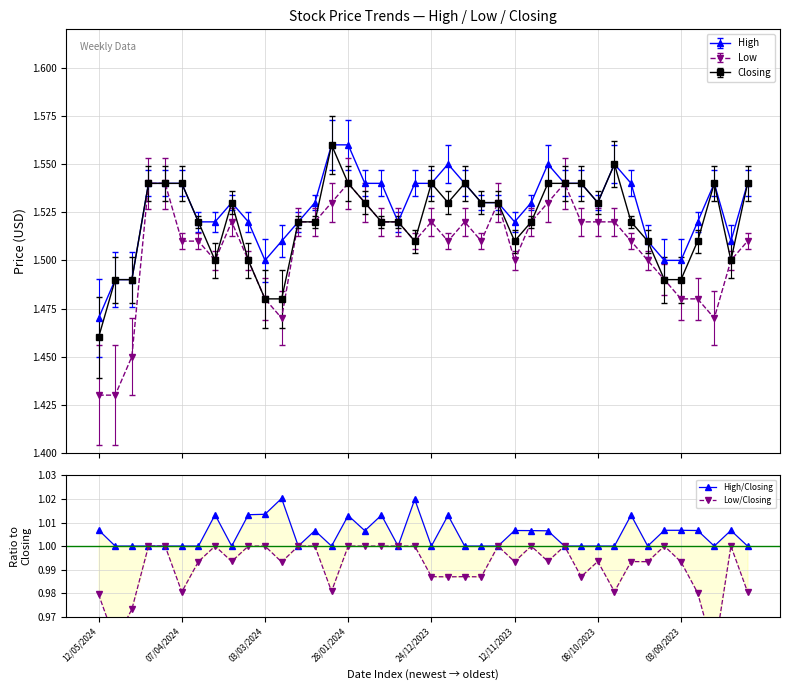

At 12/05/2024, list the series in order from smallest to largest.

Low/Closing, High/Closing